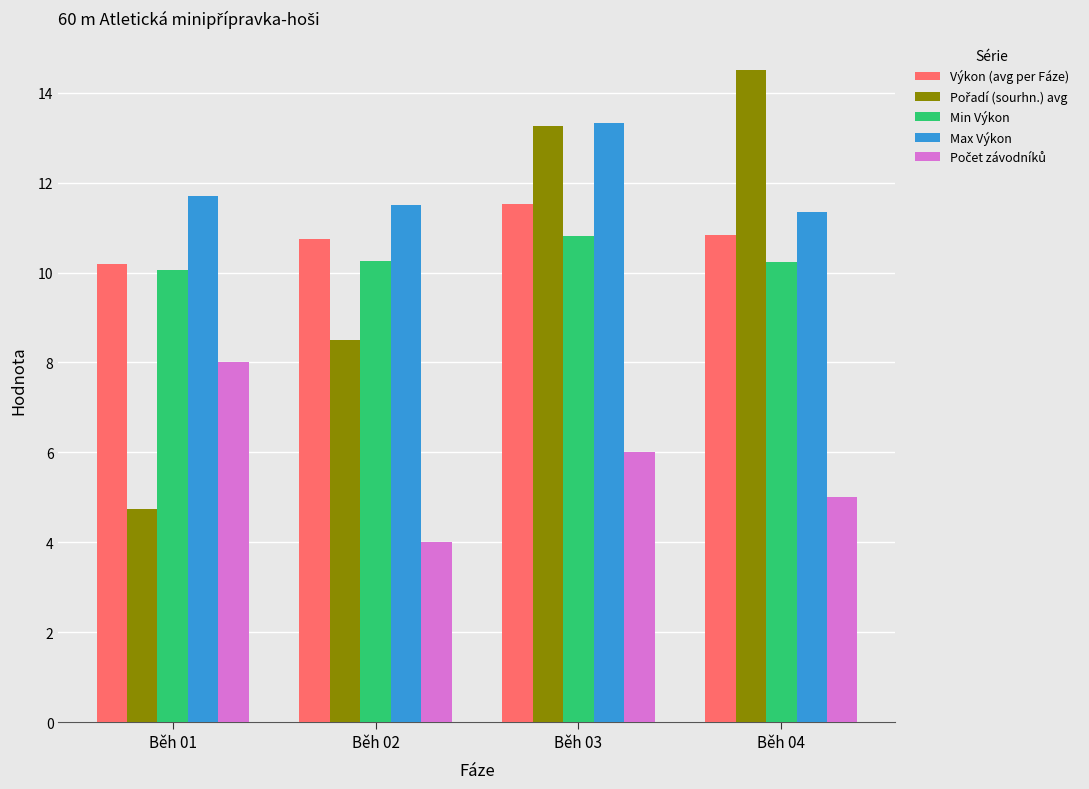

The value of Max Výkon at Běh 02 is 4.6. True or false?

False